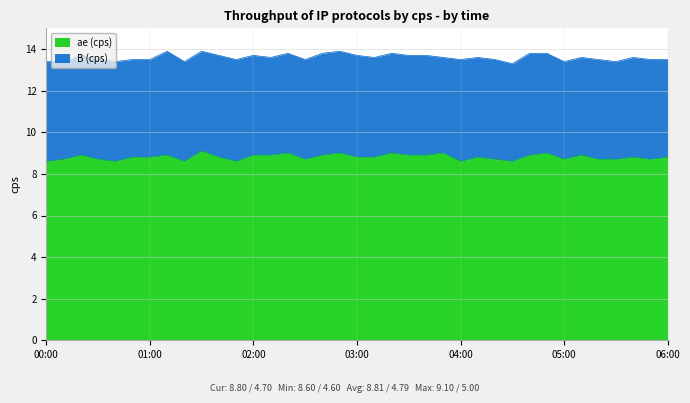

Between 03:00 and 05:10, which is larger?

05:10